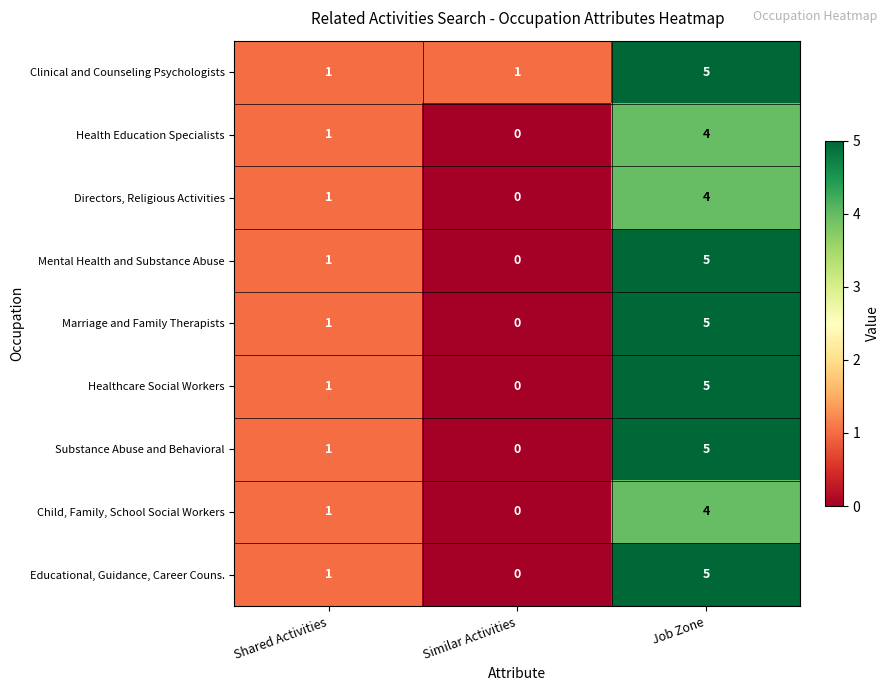

Reading left to right, transcribe all the data shown in this chart.

Clinical and Counseling Psychologists: 1	1	5
Health Education Specialists: 1	0	4
Directors, Religious Activities: 1	0	4
Mental Health and Substance Abuse: 1	0	5
Marriage and Family Therapists: 1	0	5
Healthcare Social Workers: 1	0	5
Substance Abuse and Behavioral: 1	0	5
Child, Family, School Social Workers: 1	0	4
Educational, Guidance, Career Couns.: 1	0	5